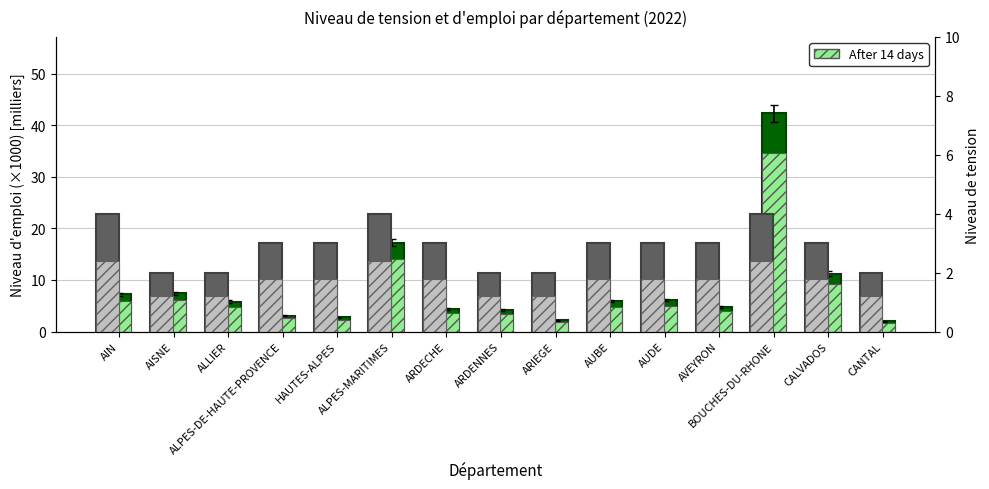

What is the label of the 13th bar from the right?

ALLIER